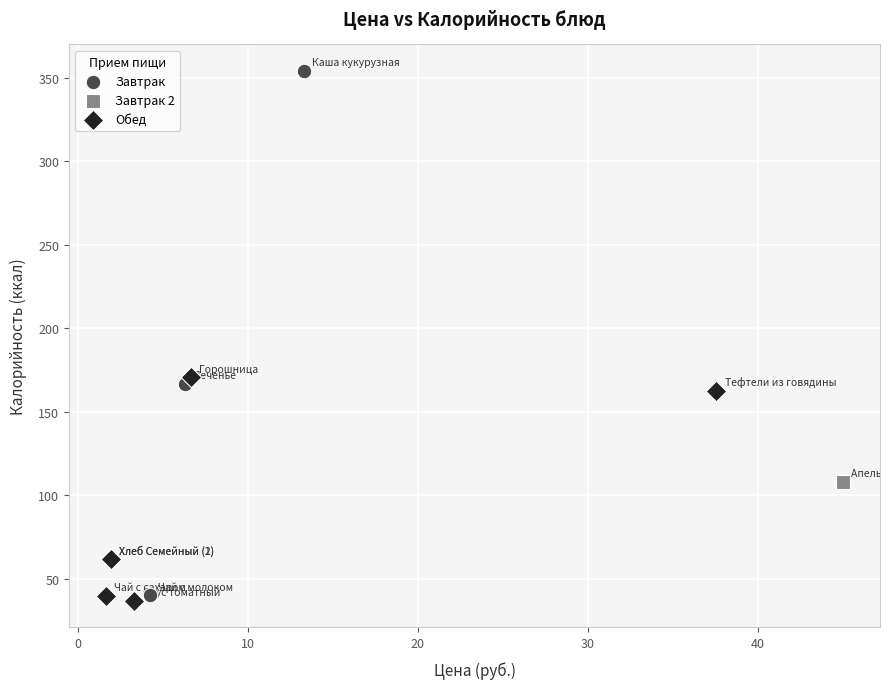

What are all the series names shown in the legend?

Завтрак, Завтрак 2, Обед